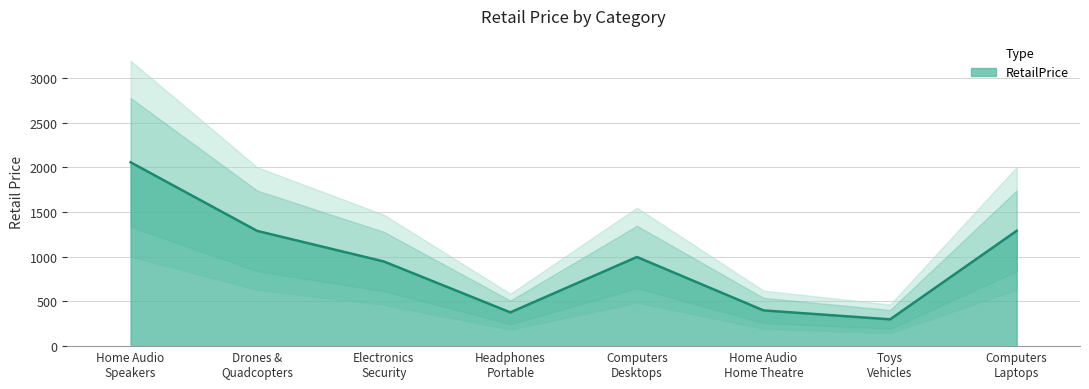

At which label is the value closest to 1178?

Drones &
Quadcopters